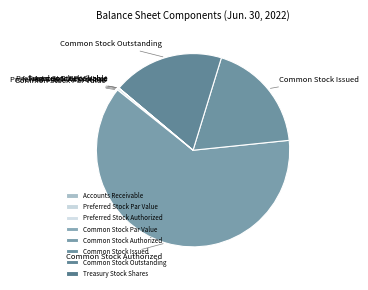

Which category has the biggest portion of the pie?

Common Stock Authorized